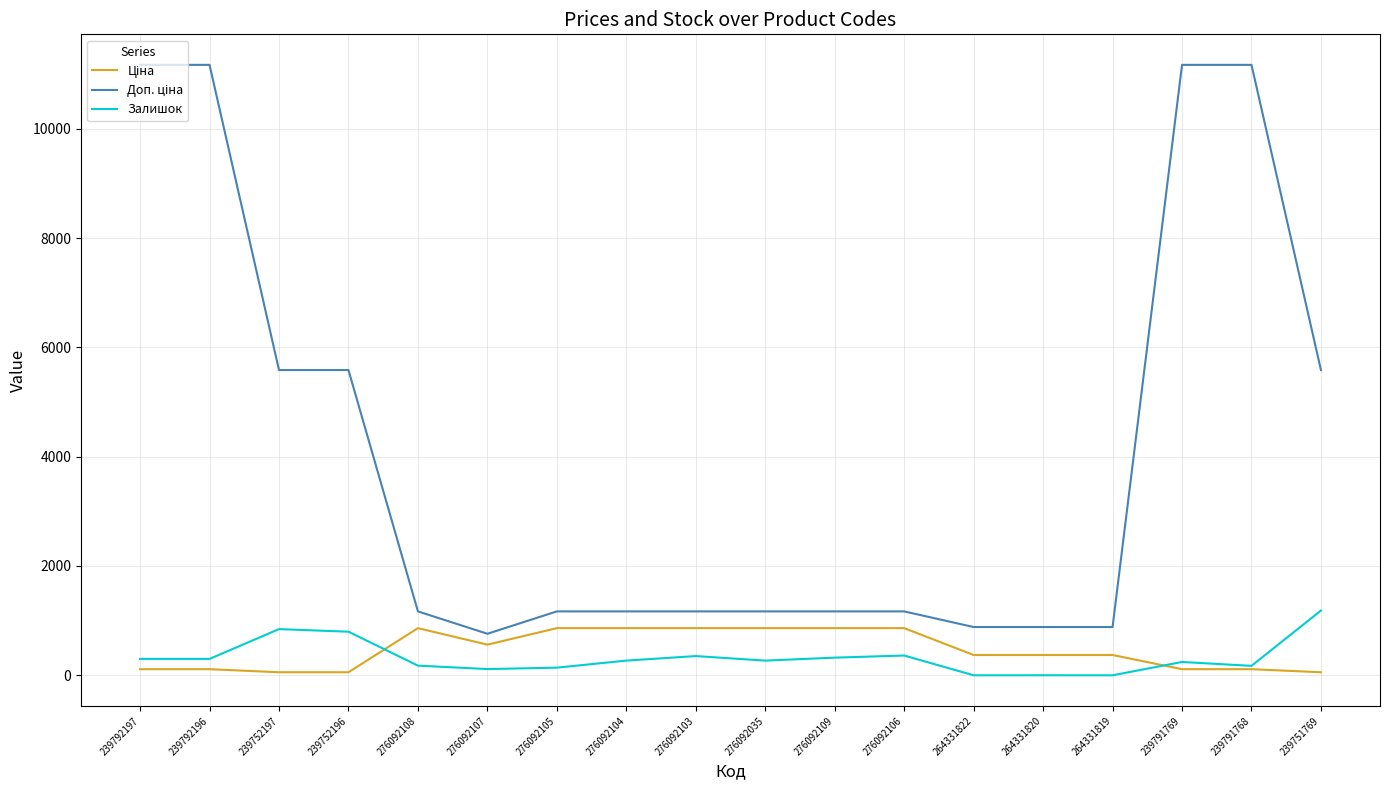

Does the chart have visible grid lines?

Yes